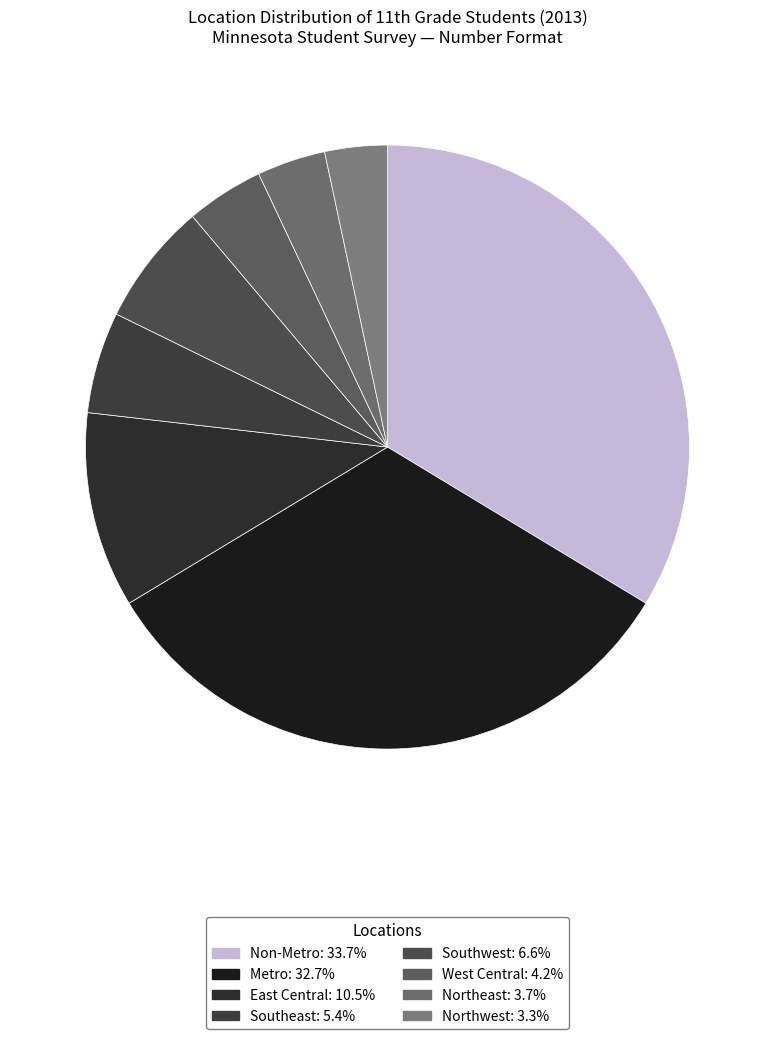

Does Southeast account for over 50% of the chart?

No